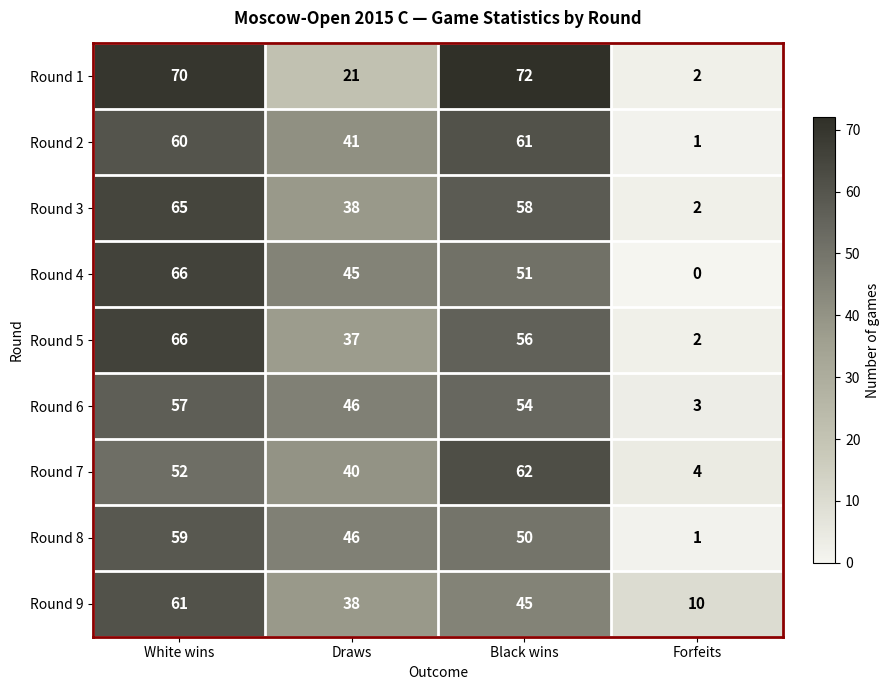

At which category does the chart reach its peak across all series?

Black wins